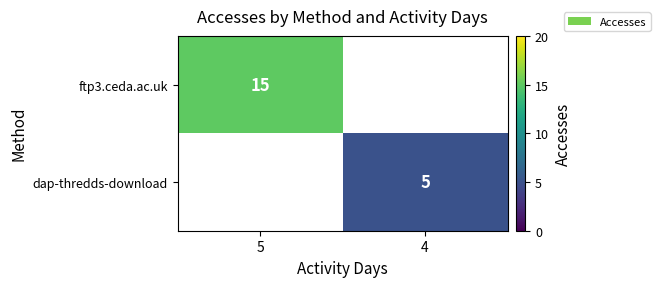

The value of ftp3.ceda.ac.uk at 5 is 20.0. True or false?

False